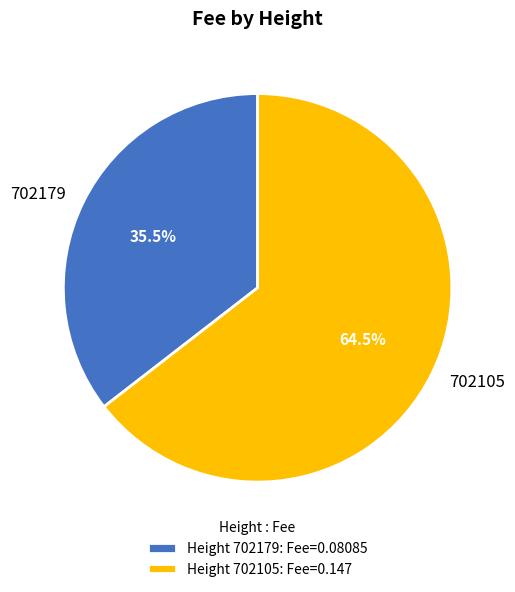

Is the sum of 702179 and 702105 greater than half?

Yes